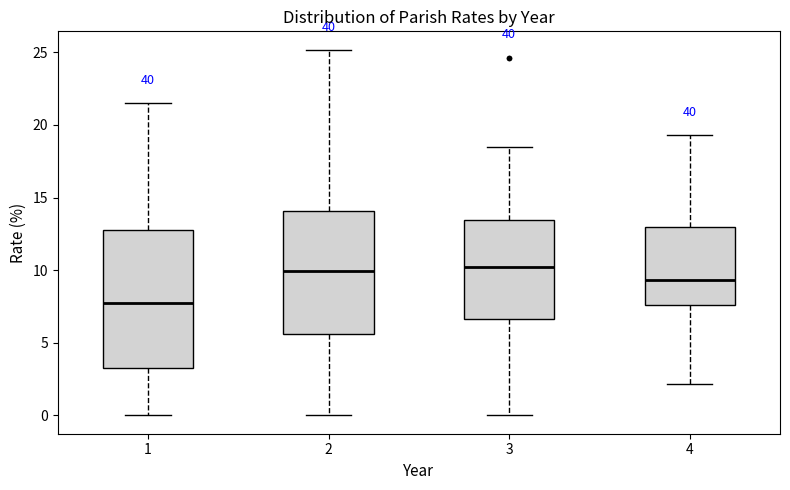

Where is the upper edge of the box at x = 4 on the y-axis? The values are not printed on the chart, so give them approximately, as read against the axis.

13.0